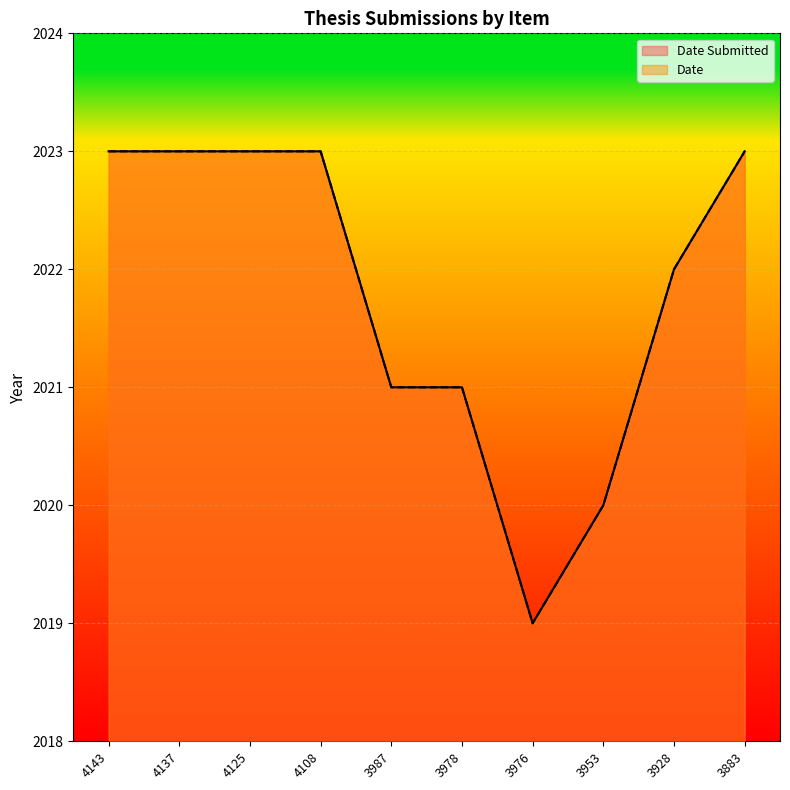

What is the value of the Date Submitted point at the 6th from the left?

2021